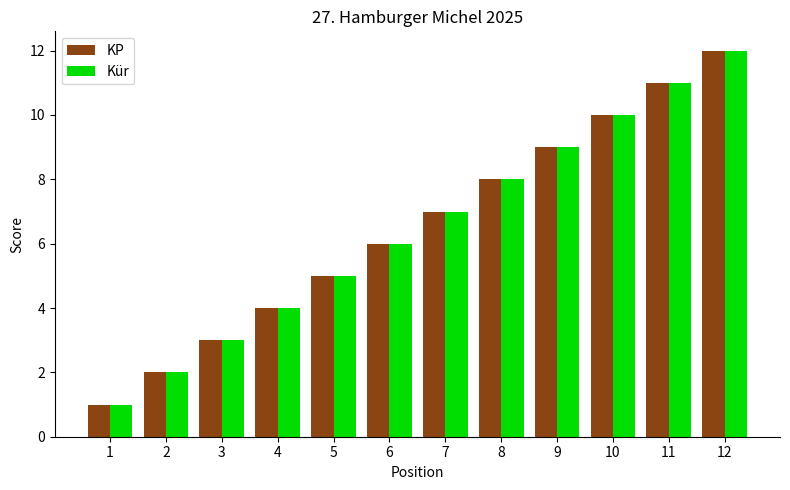

Which category has the highest value across all series?

12